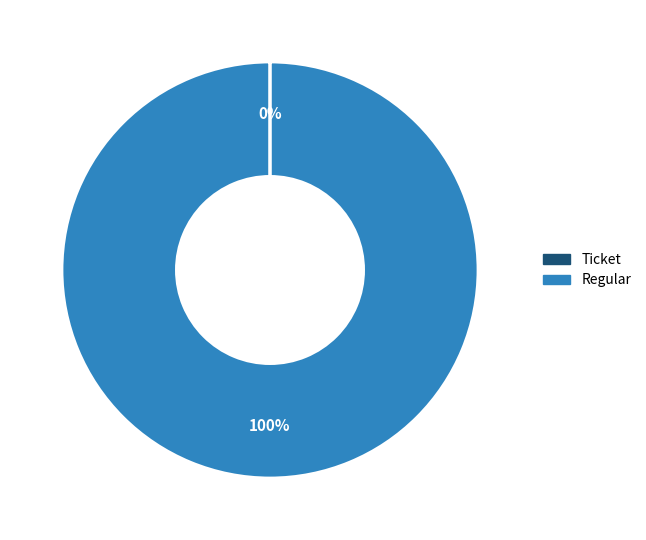

To the nearest percent, what is the average slice percentage?

50%